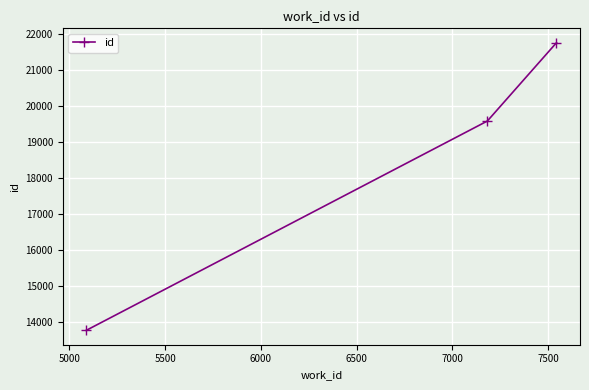

What is the average value?

18360